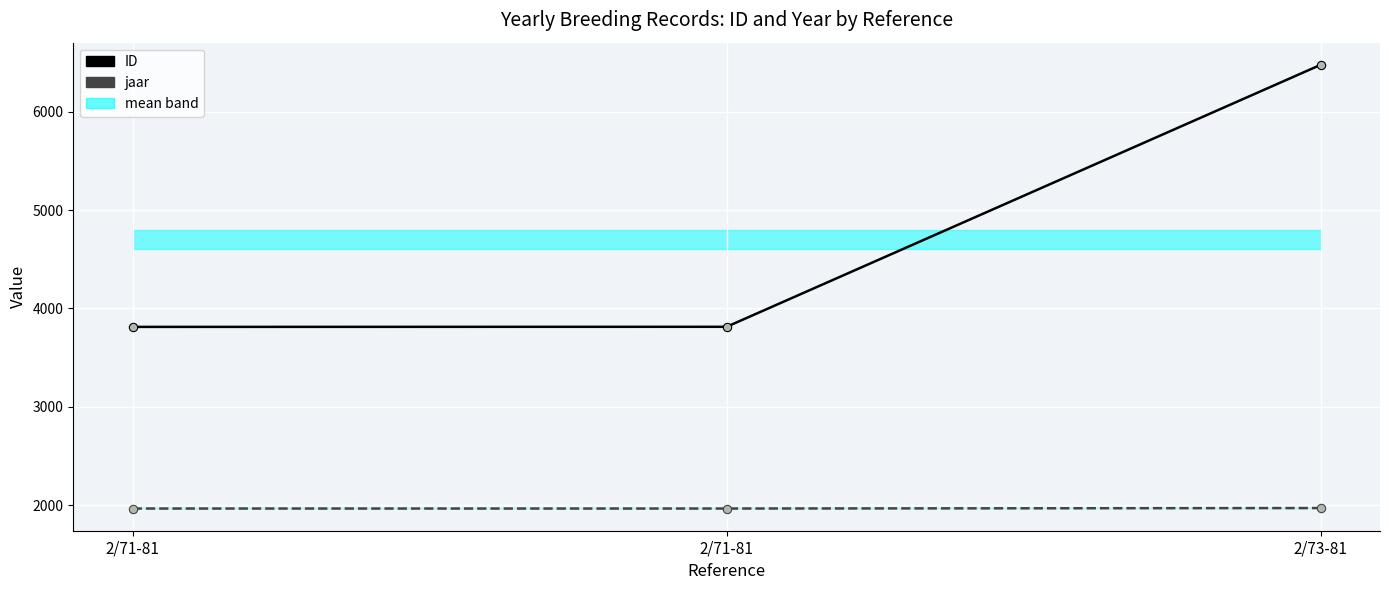

The value of ID at 2/73-81 is 3977. True or false?

False